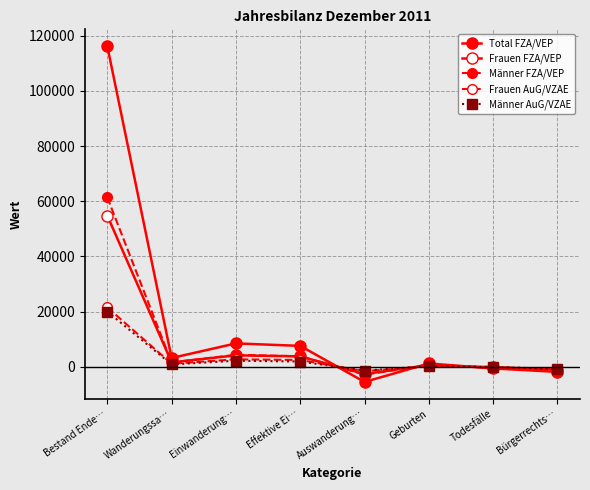

At Einwanderung…, list the series in order from smallest to largest.

Männer AuG/VZAE, Frauen AuG/VZAE, Frauen FZA/VEP, Männer FZA/VEP, Total FZA/VEP